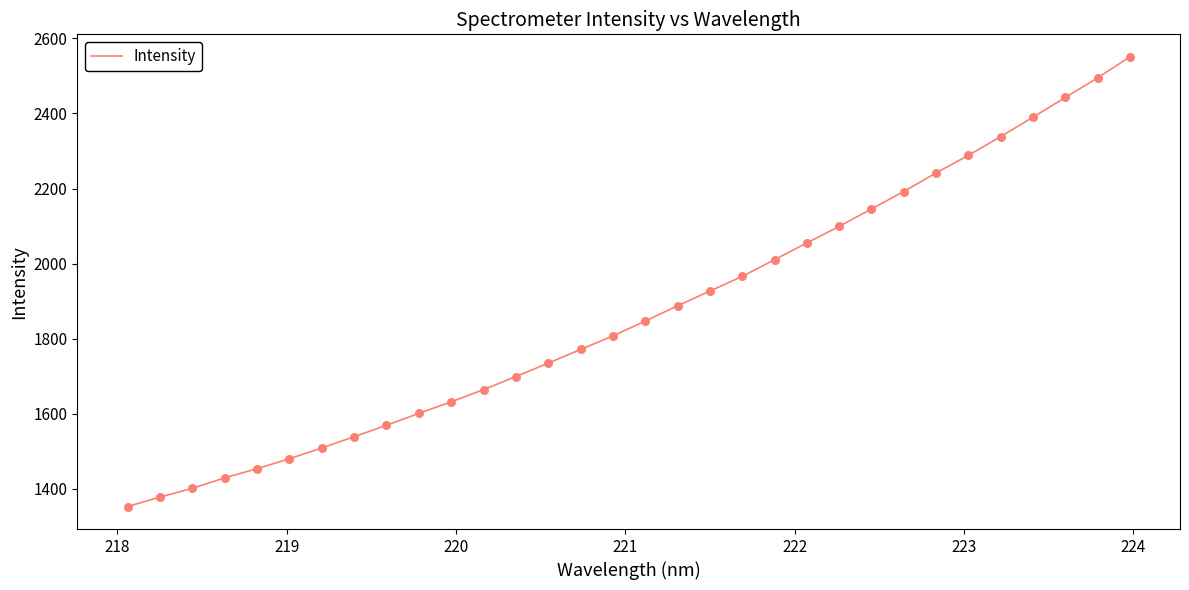

What is the maximum value shown in the chart?

2550.8